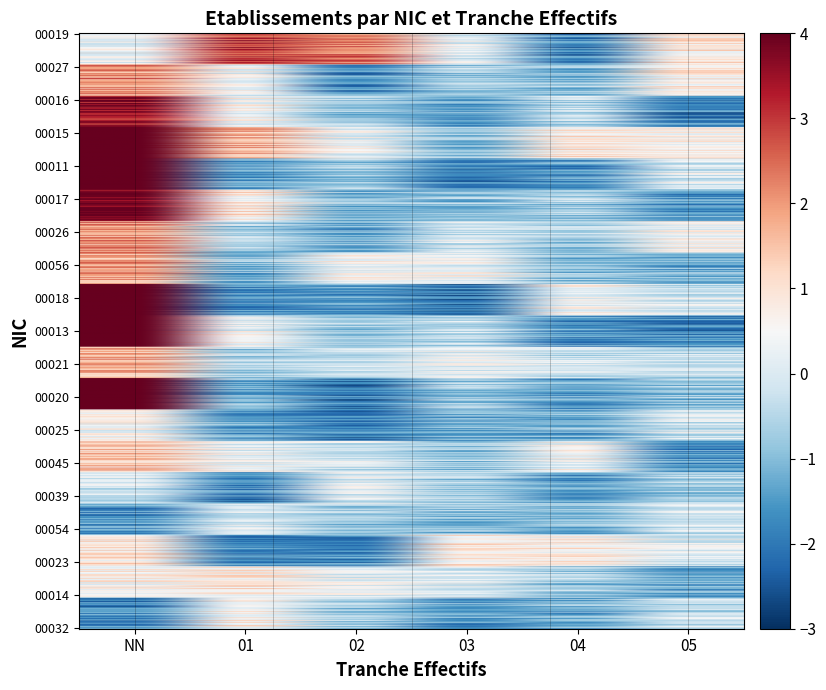

Rank the series at 03 from highest to lowest value.

00019, 00018, 00011, 00021, 00020, 00039, 00045, 00015, 00026, 00027, 00016, 00017, 00013, 00014, 00056, 00023